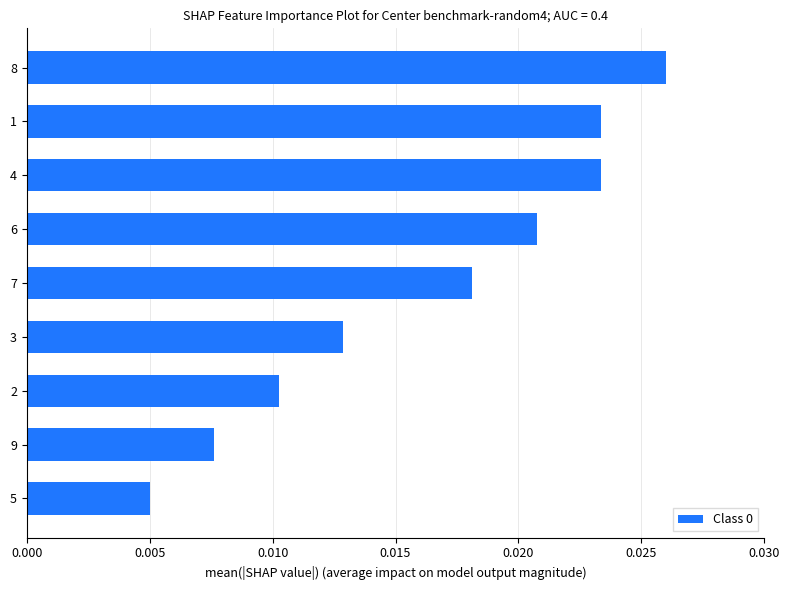

Which category has the highest value across all series?

8